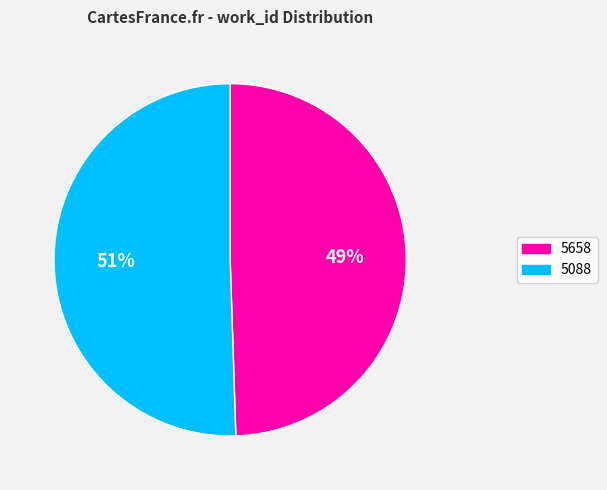

True or false: 5088 accounts for 51% of the total.

True